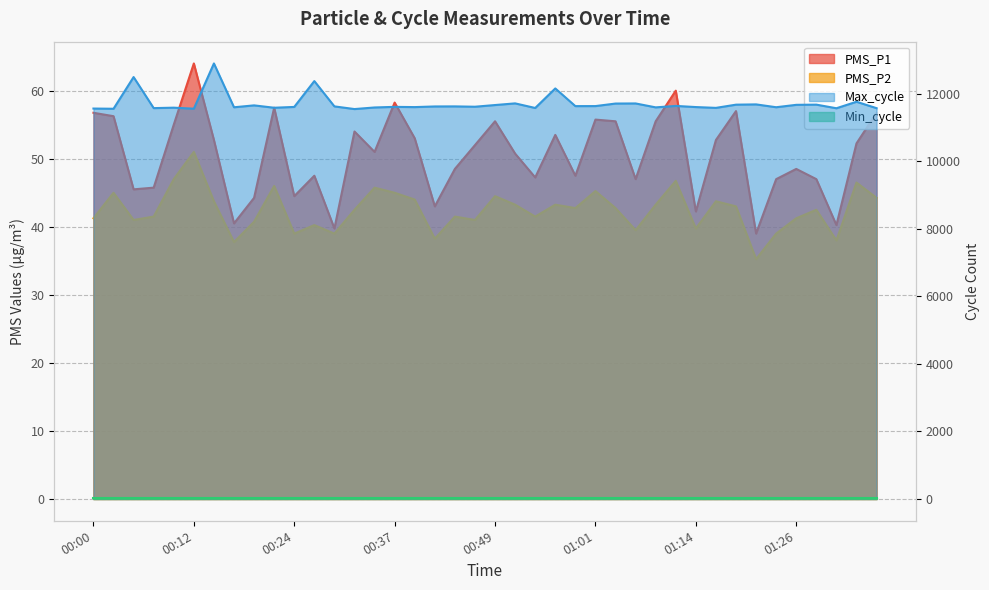

What is the difference between the maximum and second lowest values in the Max_cycle series?

1341.0